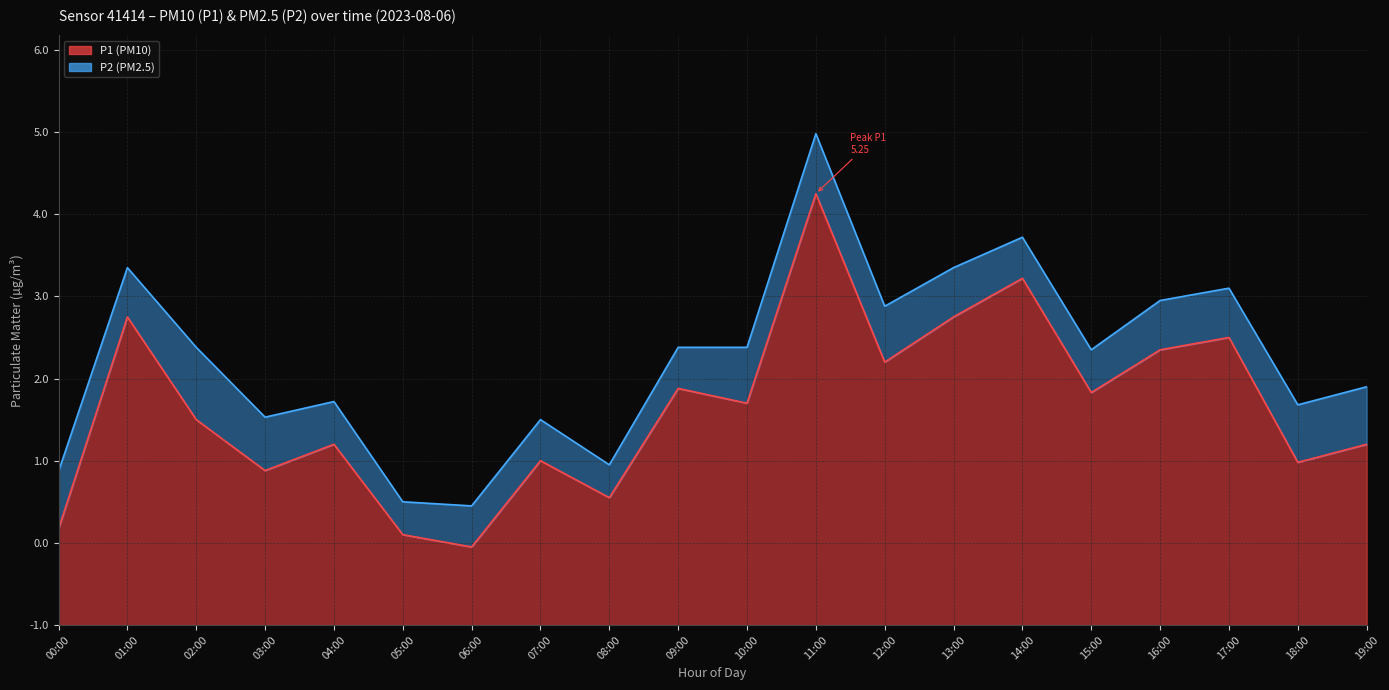

What is the greatest value displayed?

5.2